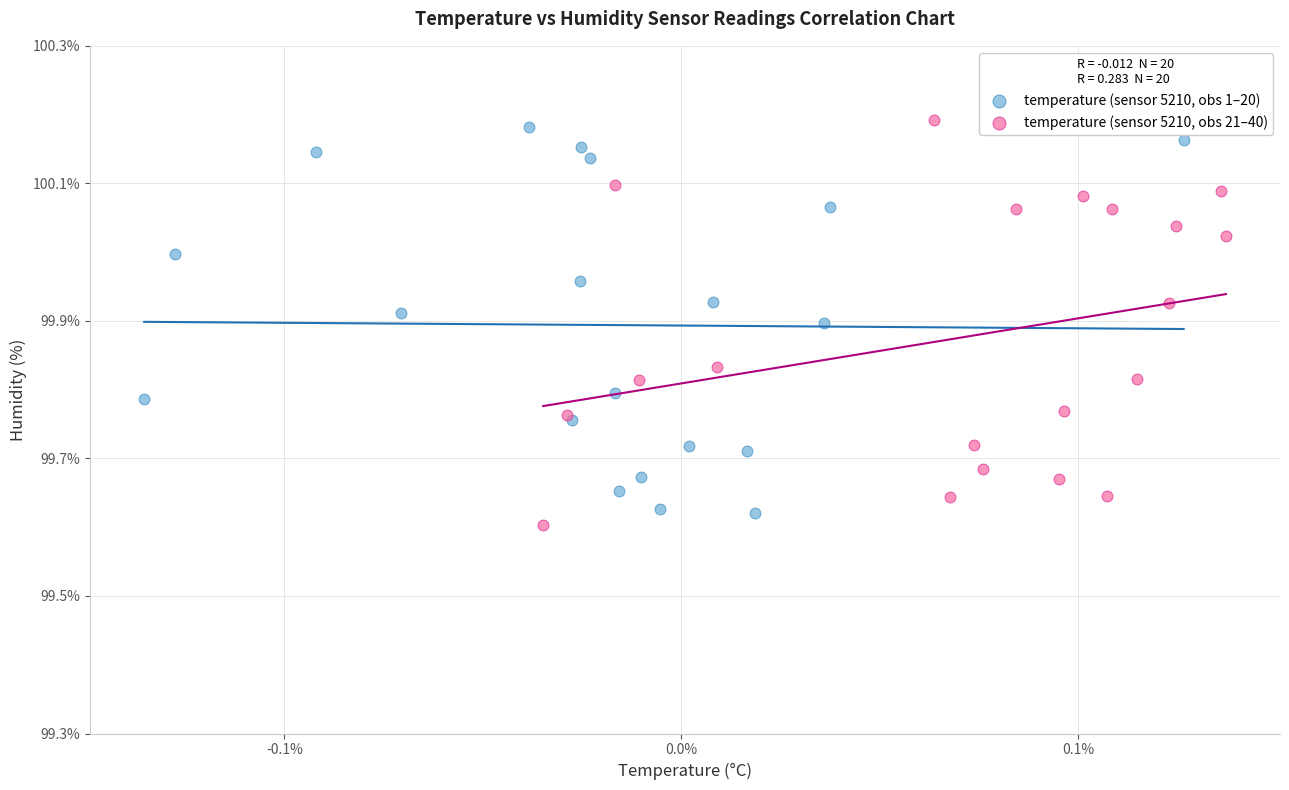

Which series has the widest spread of Y values?

temperature (sensor 5210, obs 21–40)